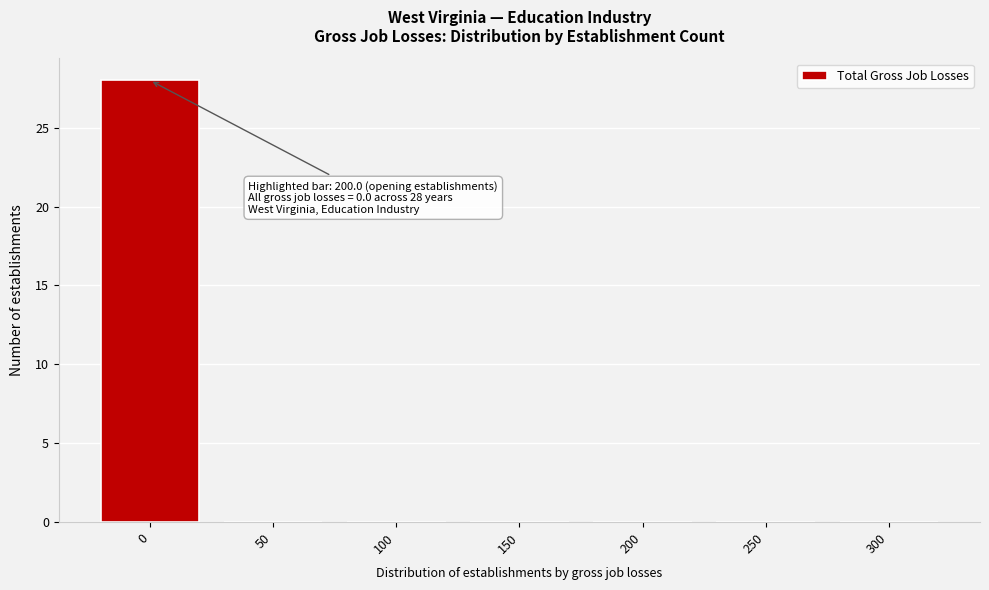

Reading left to right, what are all the values shown in this chart?

0=28	50=0	100=0	150=0	200=0	250=0	300=0